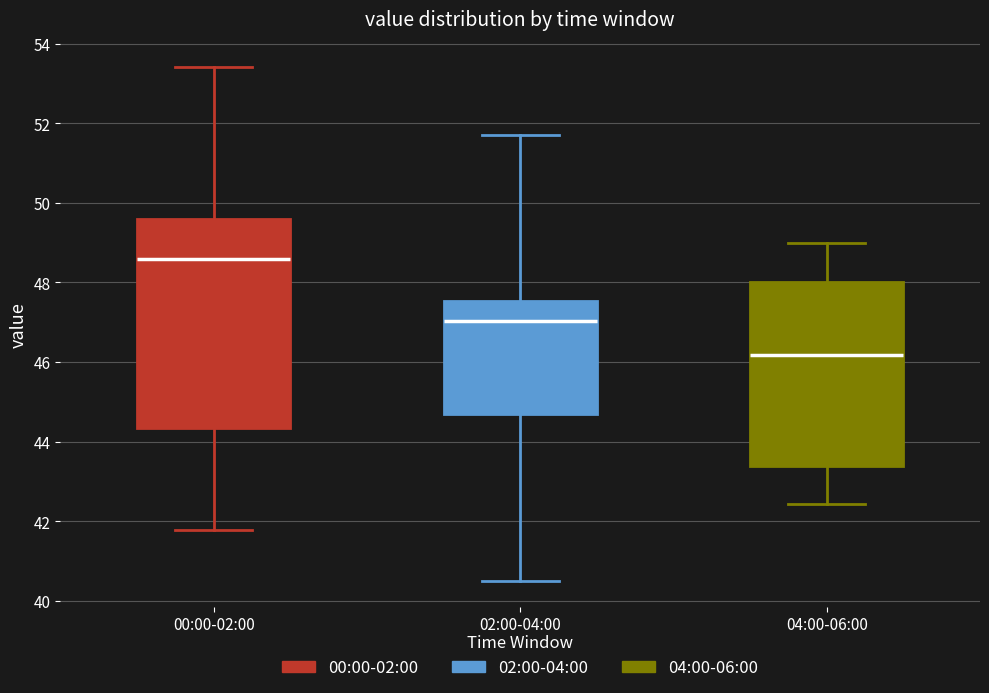

Which box has the highest median line?

00:00-02:00